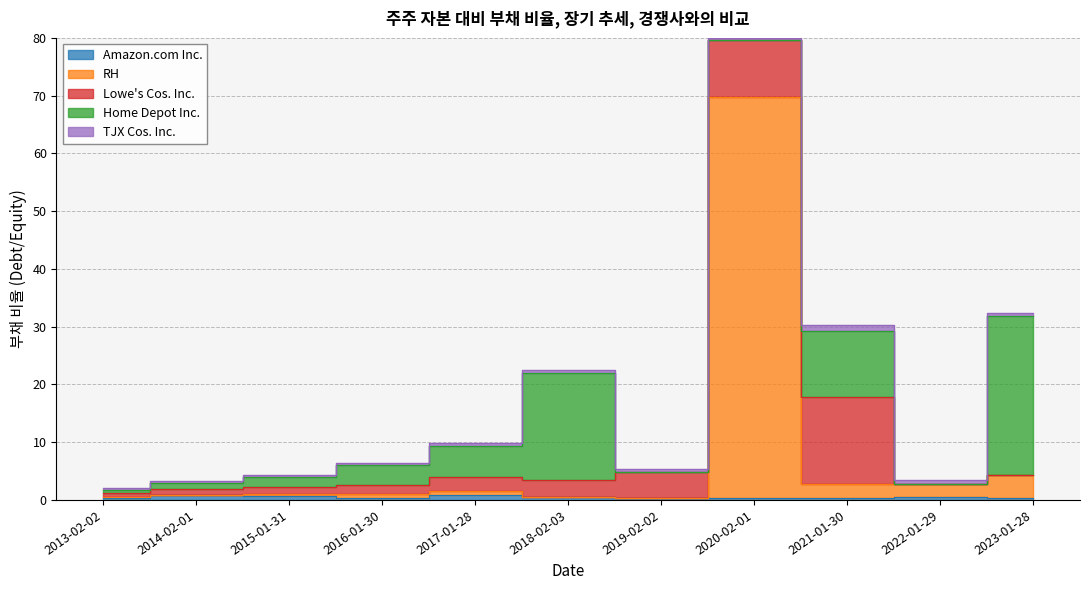

At which category is the sum across all series the highest?

2020-02-01